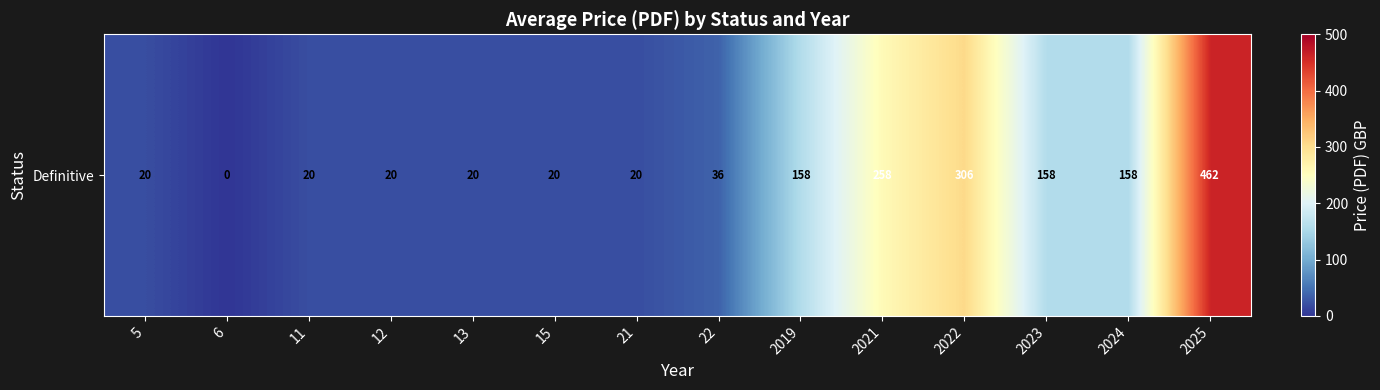

Where is the data nearest to the value 231?

2021